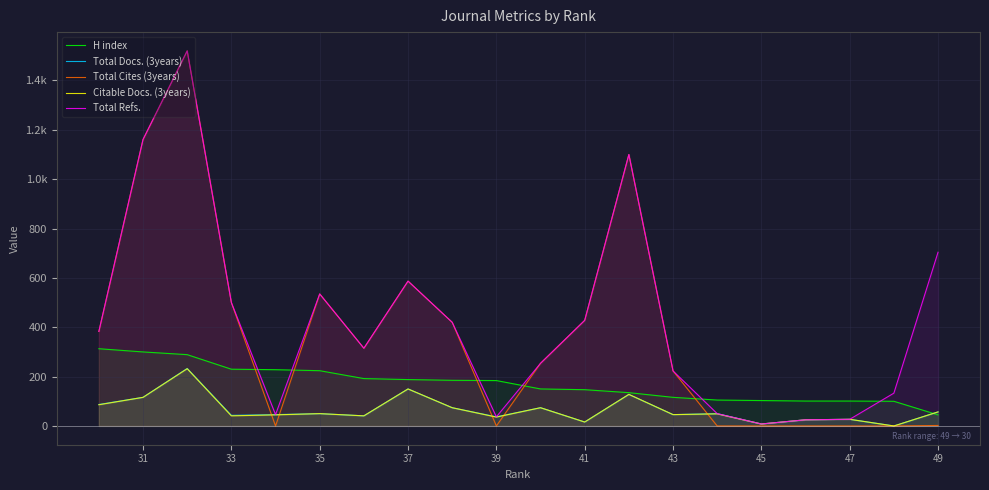

At how many categories does at least one series exceed 836?

3